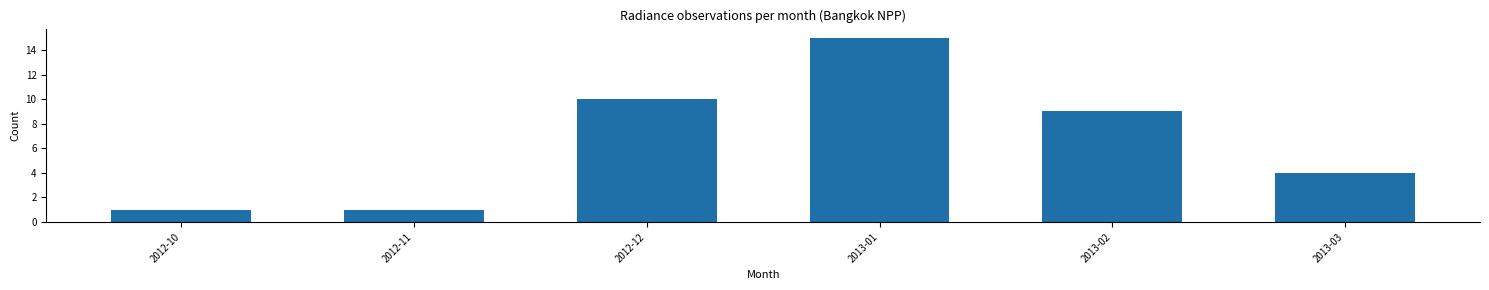

Is it true that the value at 2013-02 is 9?

True